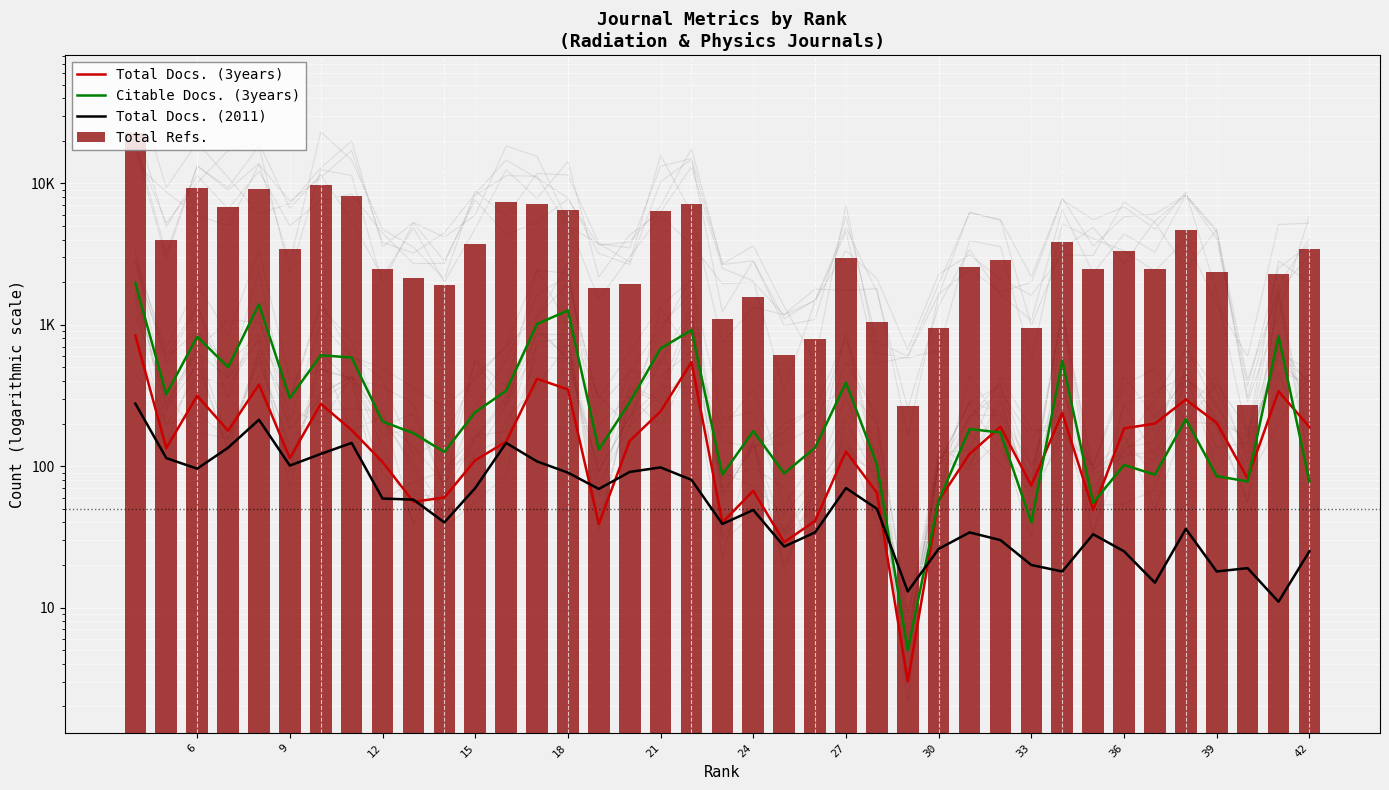

At how many categories does at least one series exceed 2068?

27